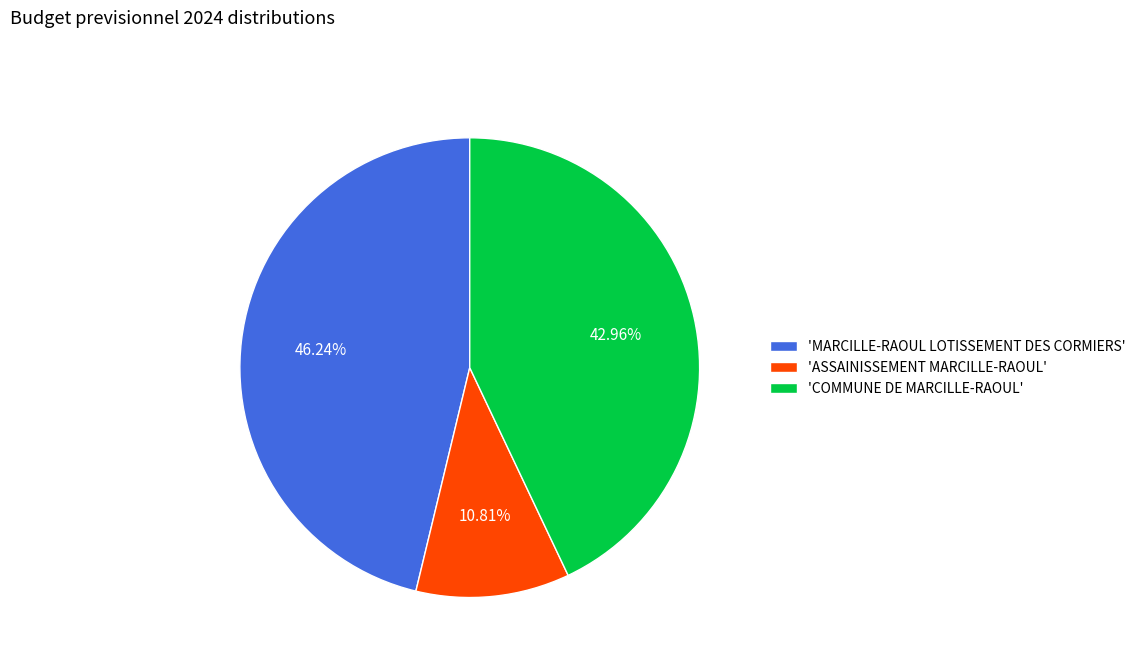

Which slice is the smallest?

'ASSAINISSEMENT MARCILLE-RAOUL'